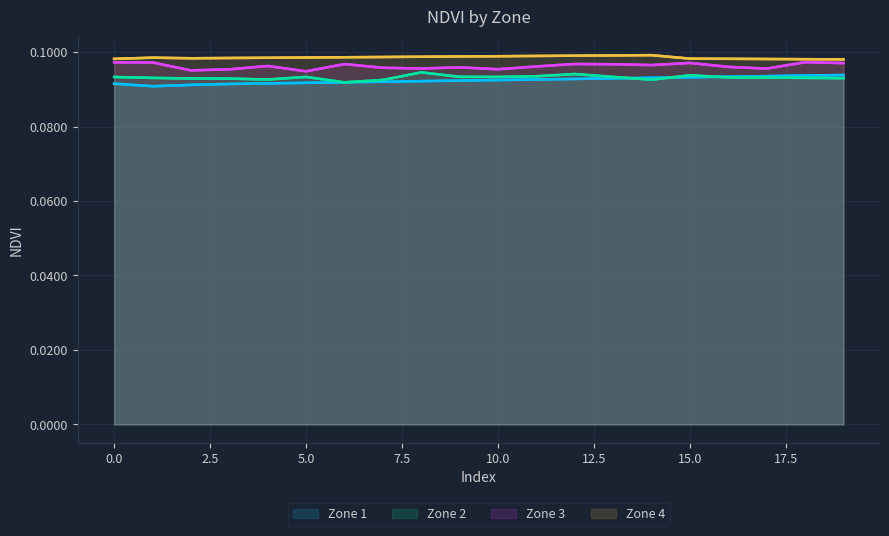

Which series has the largest total across all categories?

Zone 4